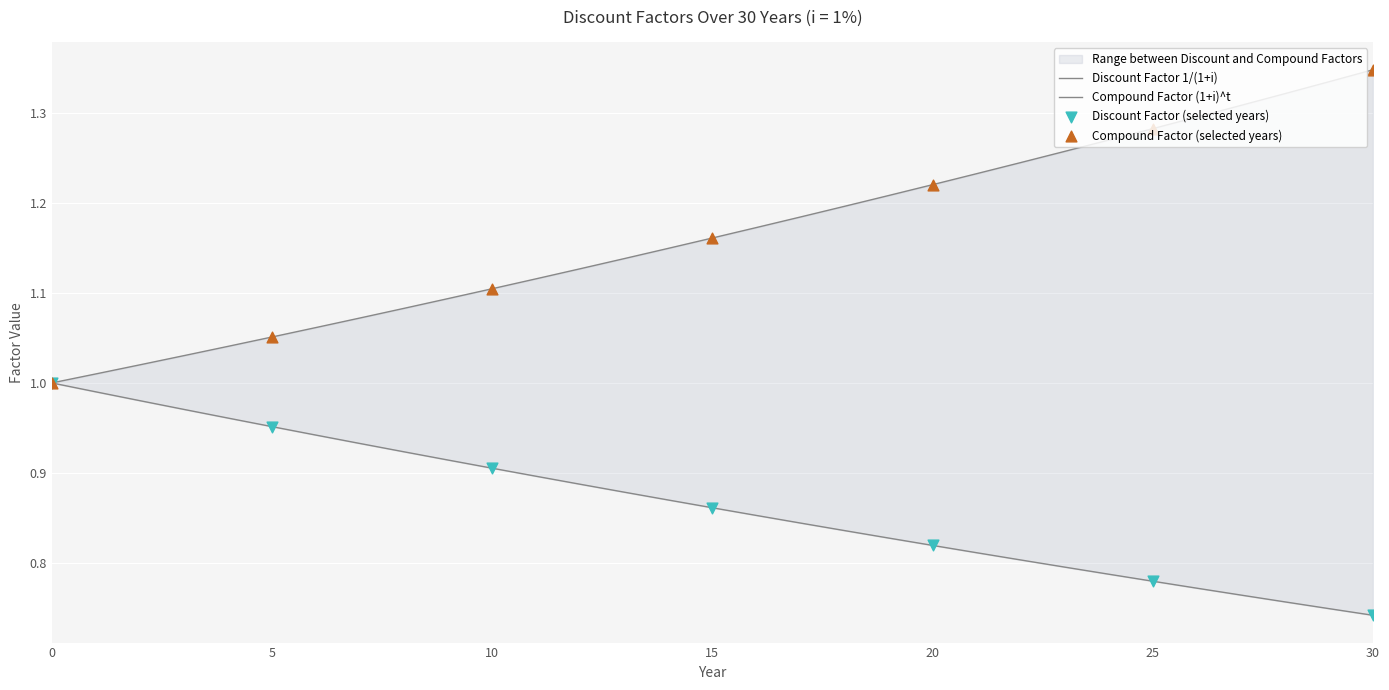

What is the total value across all series at 3?

2.0